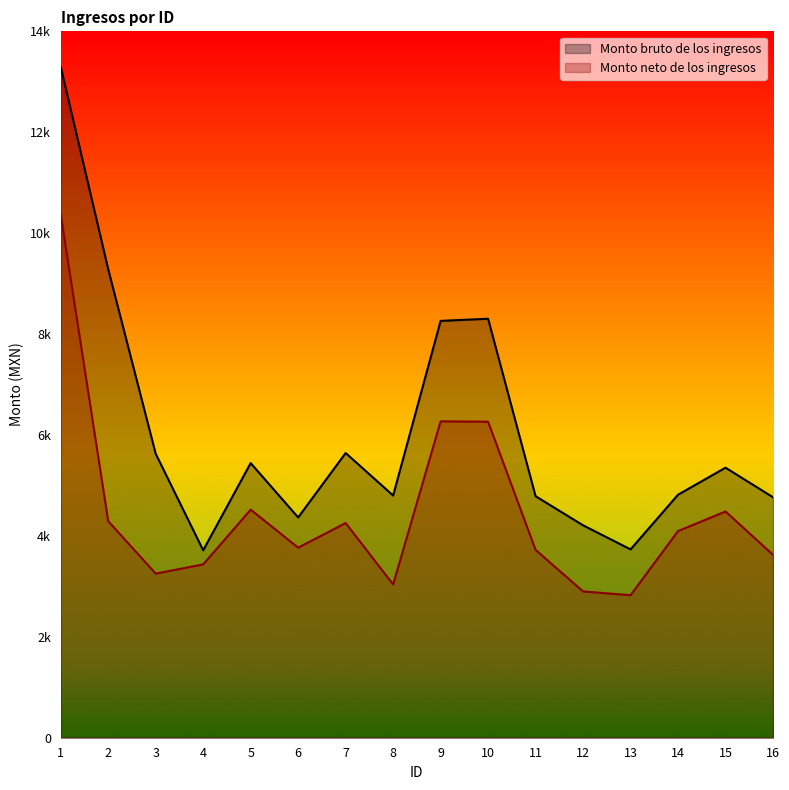

What is the value of the Monto neto de los ingresos point at the 2nd from the left?

4292.1